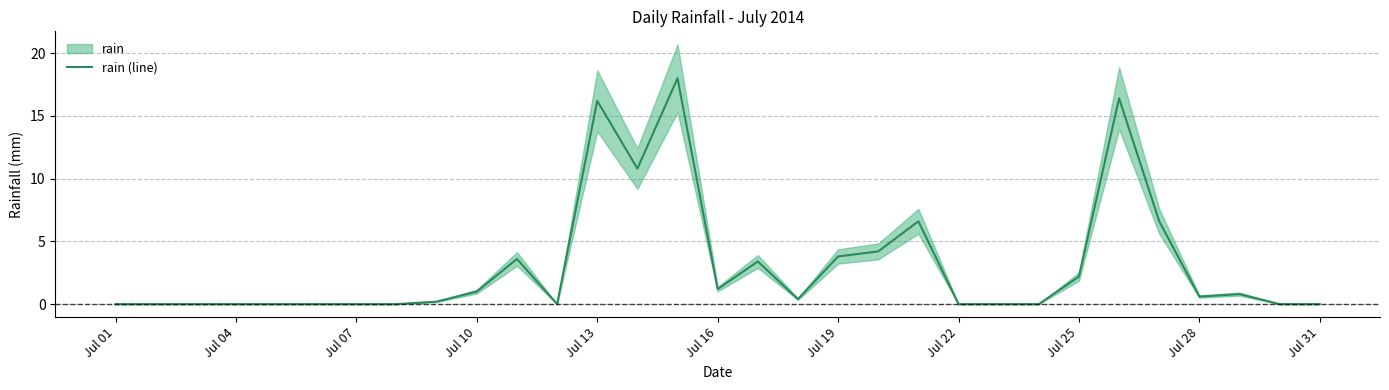

How many points are lower than both their immediate neighbors (excluding endpoints)?

5